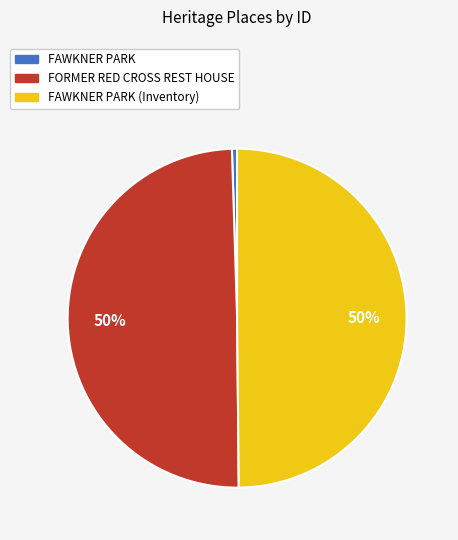

How many slices are in this pie chart?

3